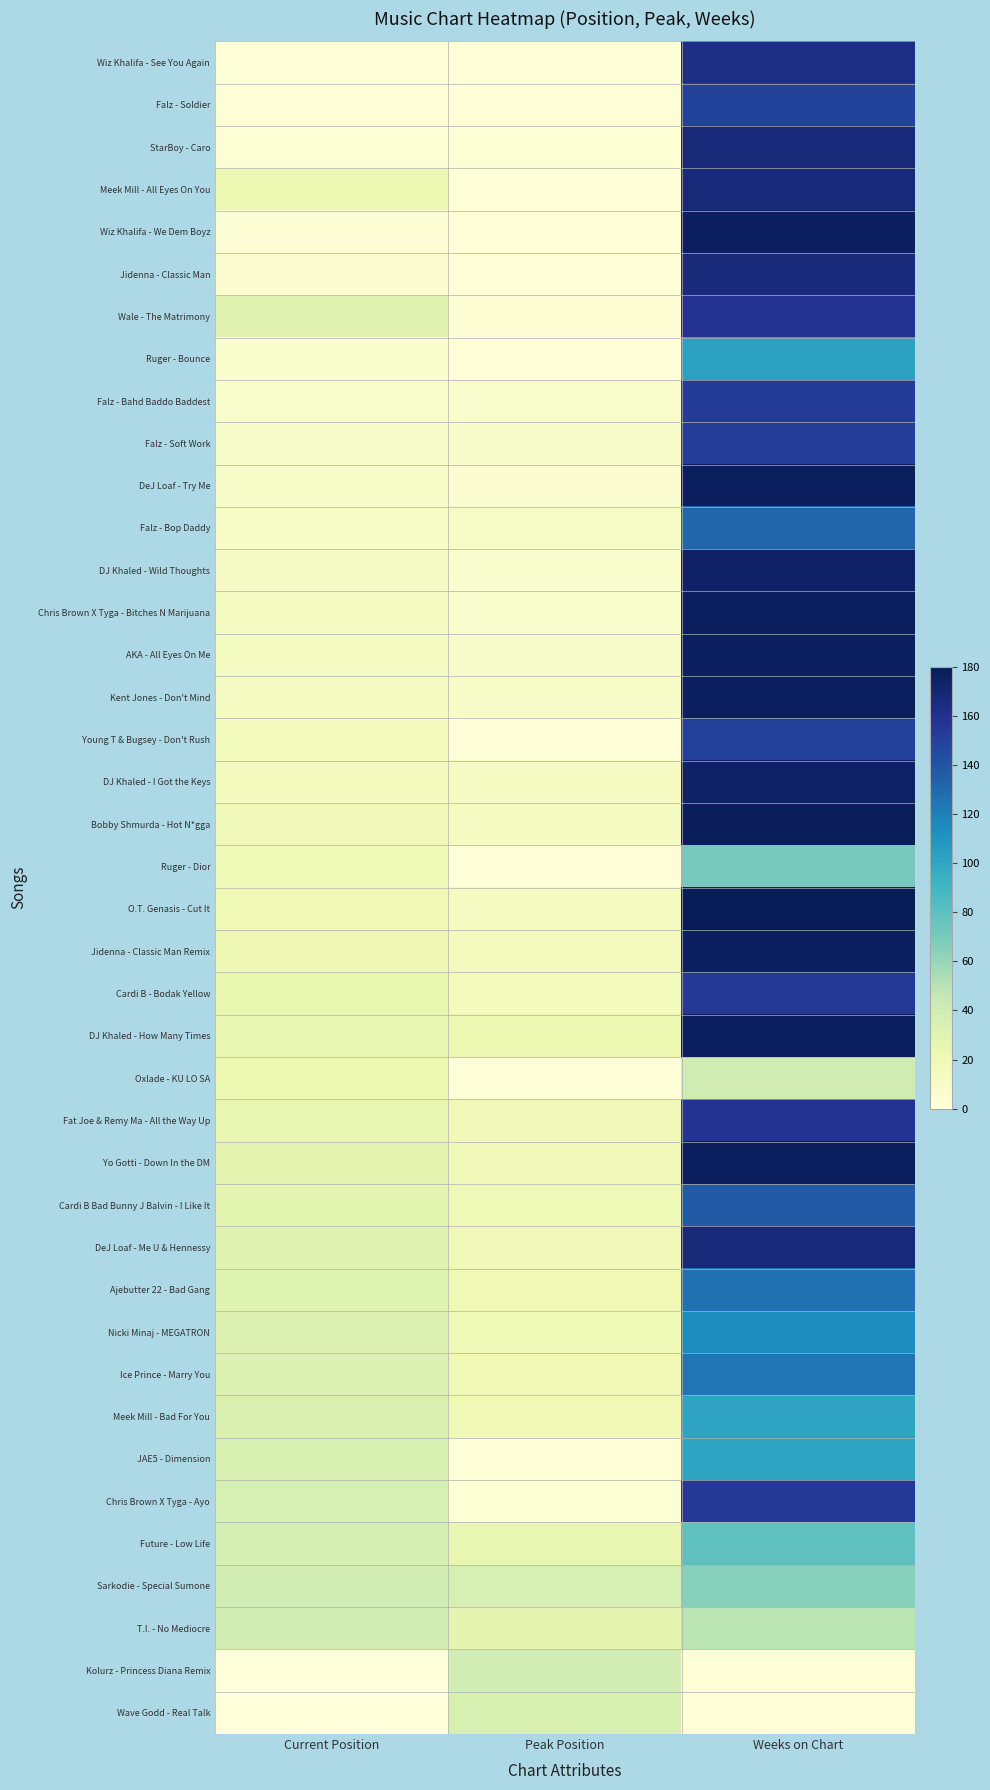

At which category does the chart reach its minimum across all series?

Current Position